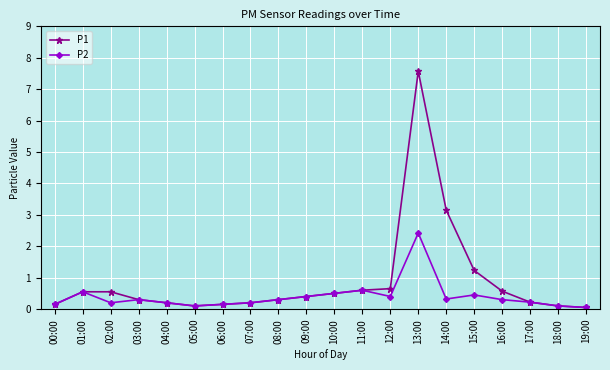

At which category does P2 reach its first local valley?

02:00